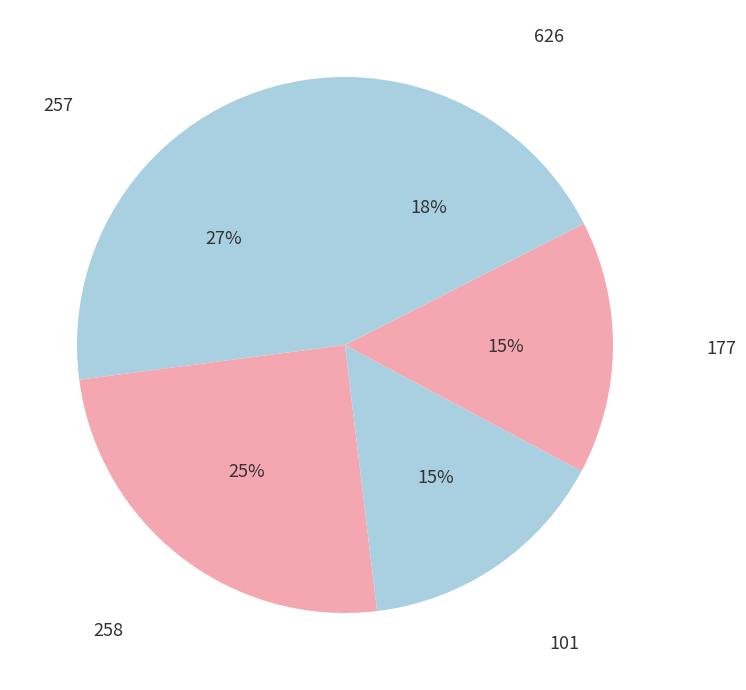

Which has a higher value, 177 or 258?

258